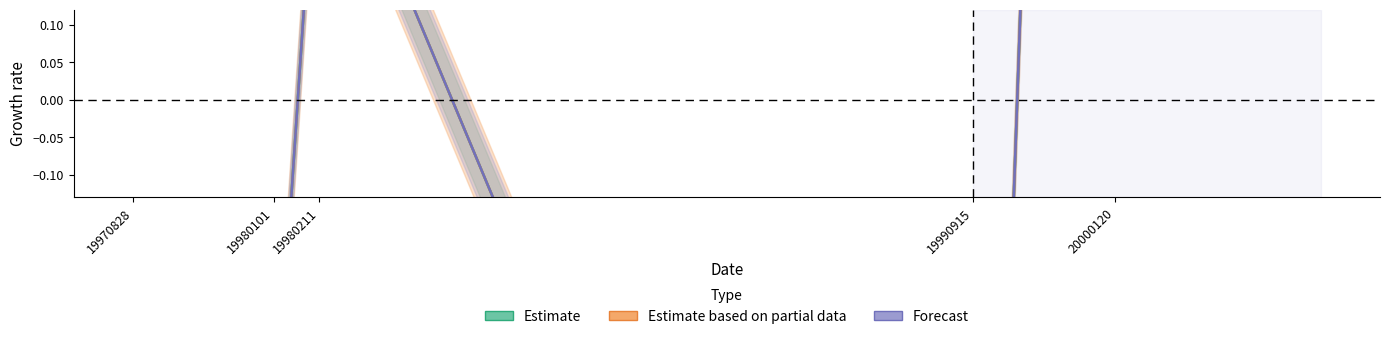

The Forecast series shows 0.1 at 19980211. True or false?

False